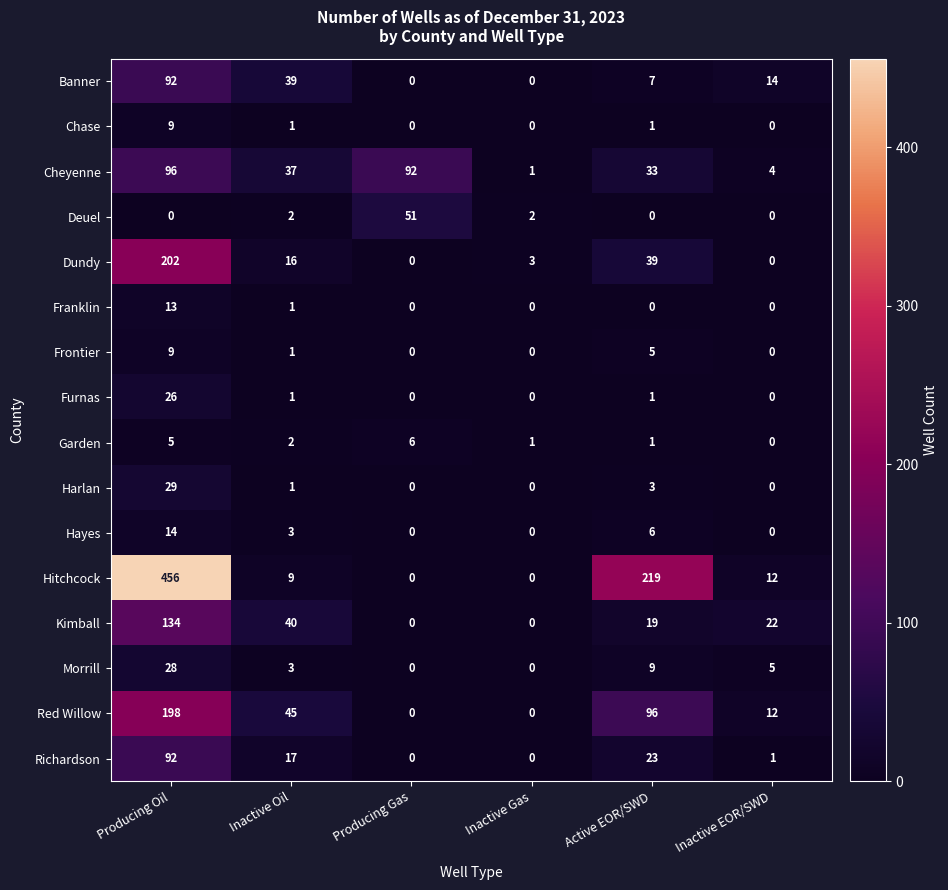

What is the difference between the maximum and minimum values in the Dundy series?

202